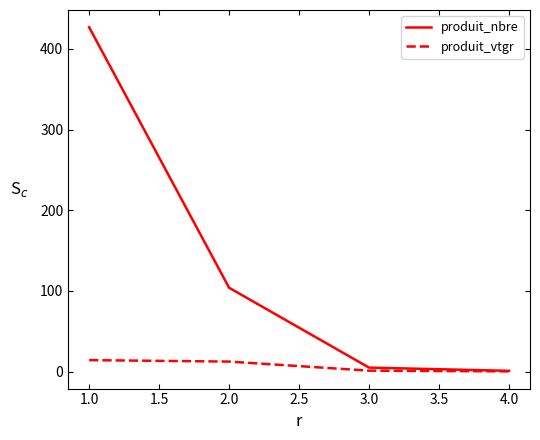

What is the total value across all series at 2.0?

116.5